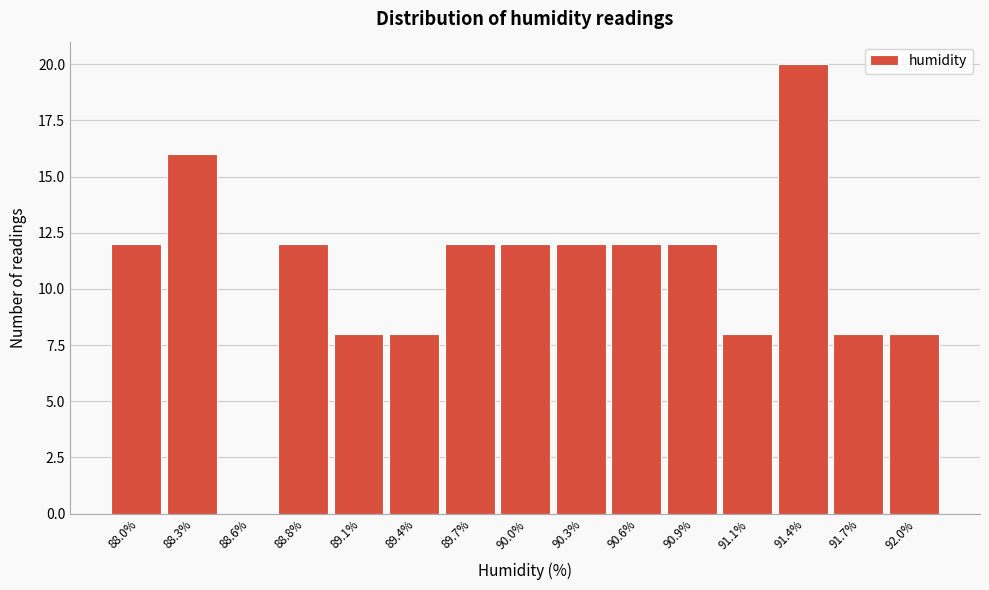

Reading left to right, what are all the values shown in this chart?

88.0%=12	88.3%=16	88.6%=0	88.8%=12	89.1%=8	89.4%=8	89.7%=12	90.0%=12	90.3%=12	90.6%=12	90.9%=12	91.1%=8	91.4%=20	91.7%=8	92.0%=8